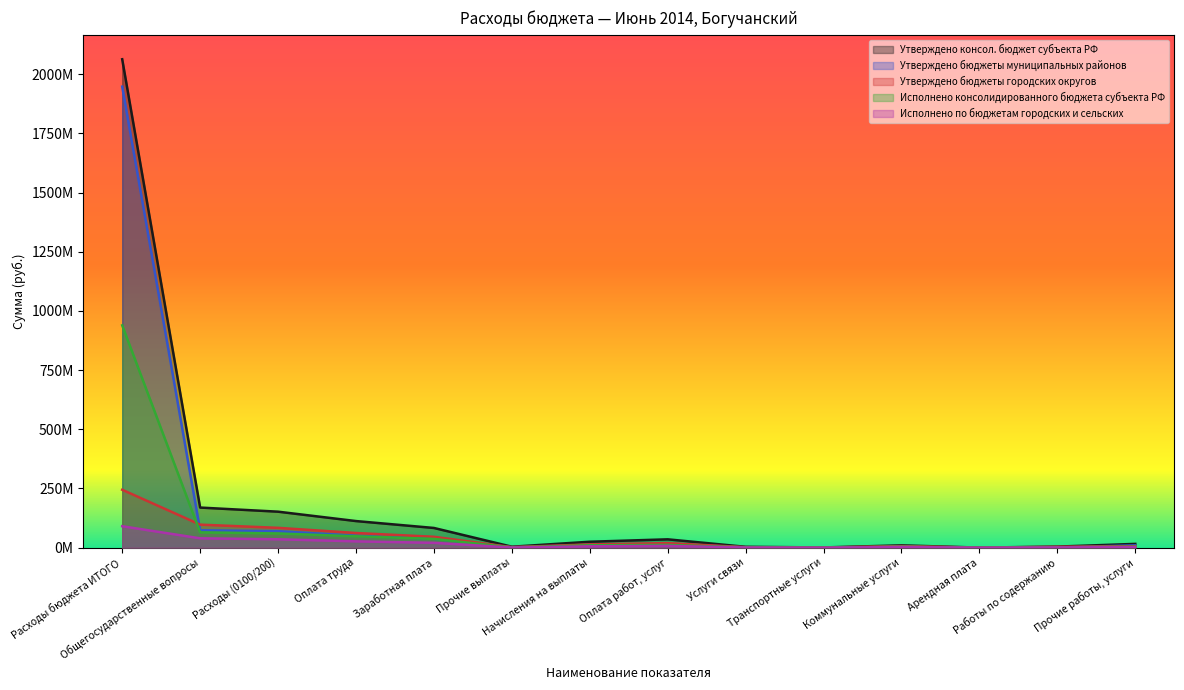

Is the value of Утверждено бюджеты городских округов at Арендная плата greater than the value of Утверждено консол. бюджет субъекта РФ at Транспортные услуги?

No